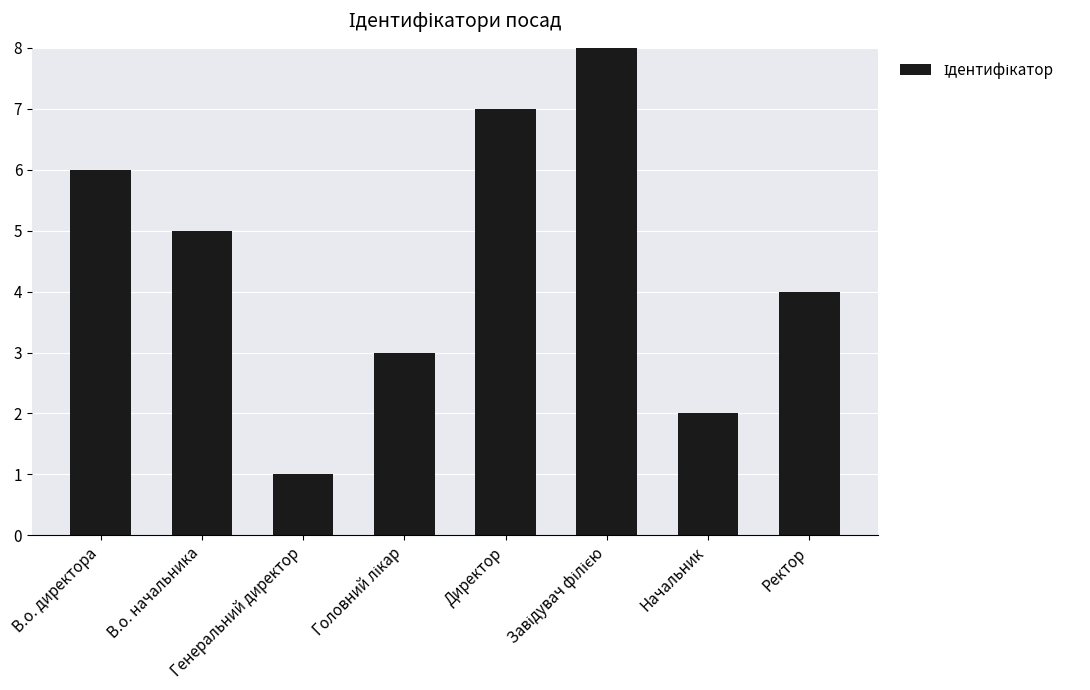

What value does the data have at В.о. директора?

6